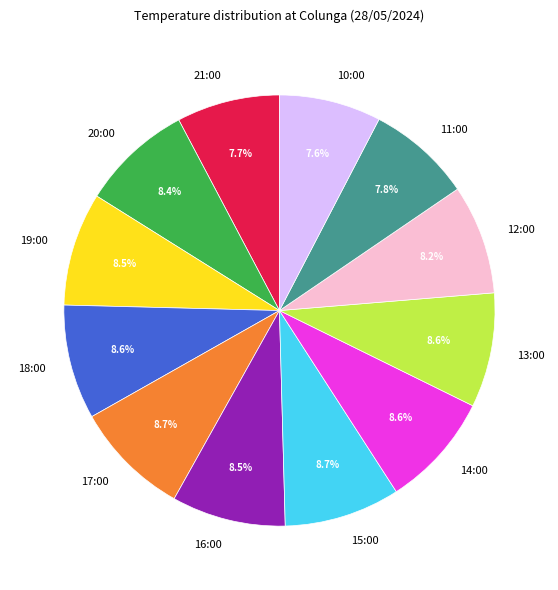

What is the ratio of the value at 18:00 to the value at 13:00?

1.0